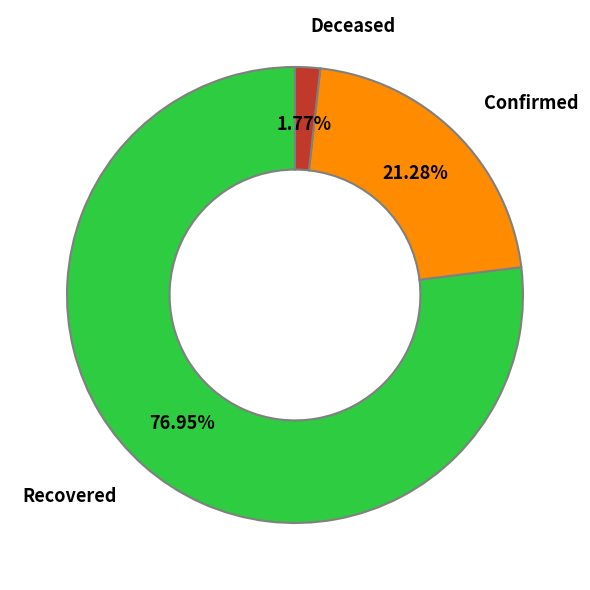

Is there any slice that represents more than half of the pie?

Yes